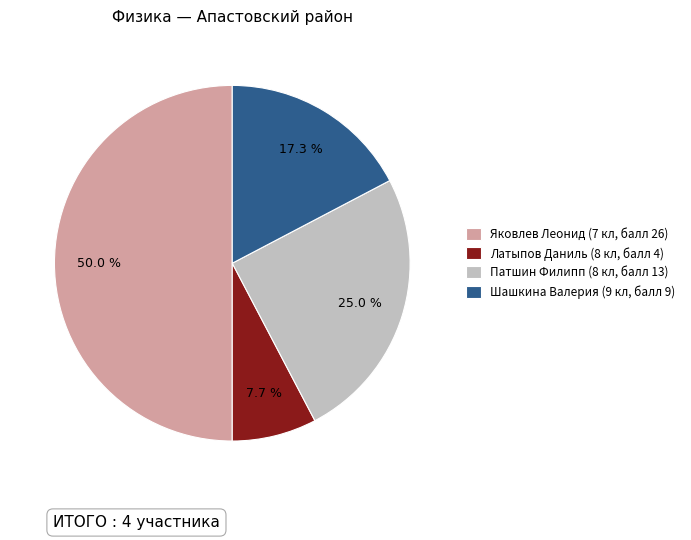

Rank the categories by value from highest to lowest.

Яковлев Леонид (7 кл, балл 26), Патшин Филипп (8 кл, балл 13), Шашкина Валерия (9 кл, балл 9), Латыпов Даниль (8 кл, балл 4)